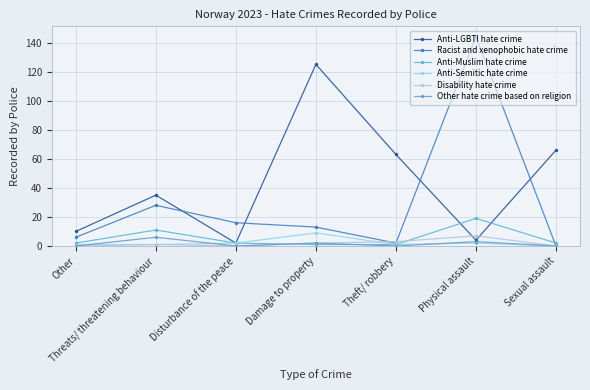

After their last crossing, which series has the higher values: Other hate crime based on religion or Anti-Muslim hate crime?

Anti-Muslim hate crime